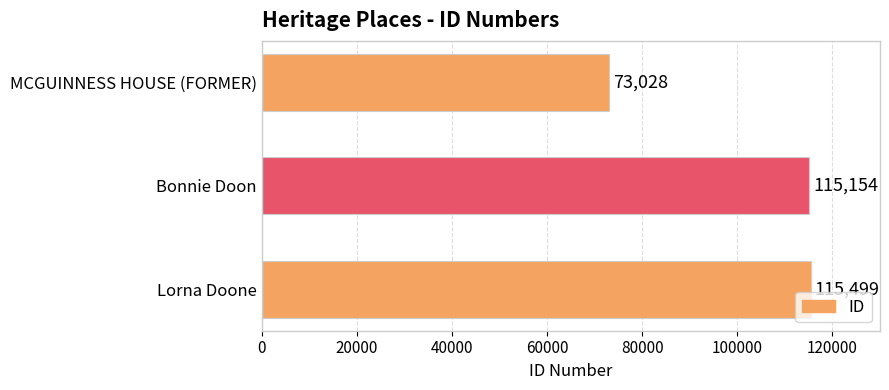

Rank the categories by value from lowest to highest.

MCGUINNESS HOUSE (FORMER), Bonnie Doon, Lorna Doone